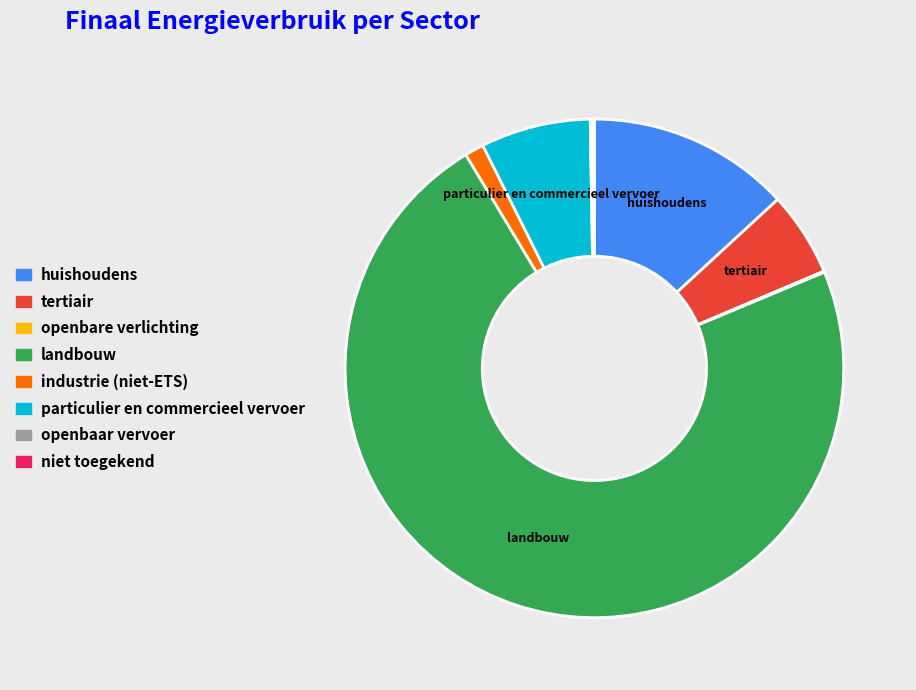

Is the sum of industrie (niet-ETS) and huishoudens greater than half?

No